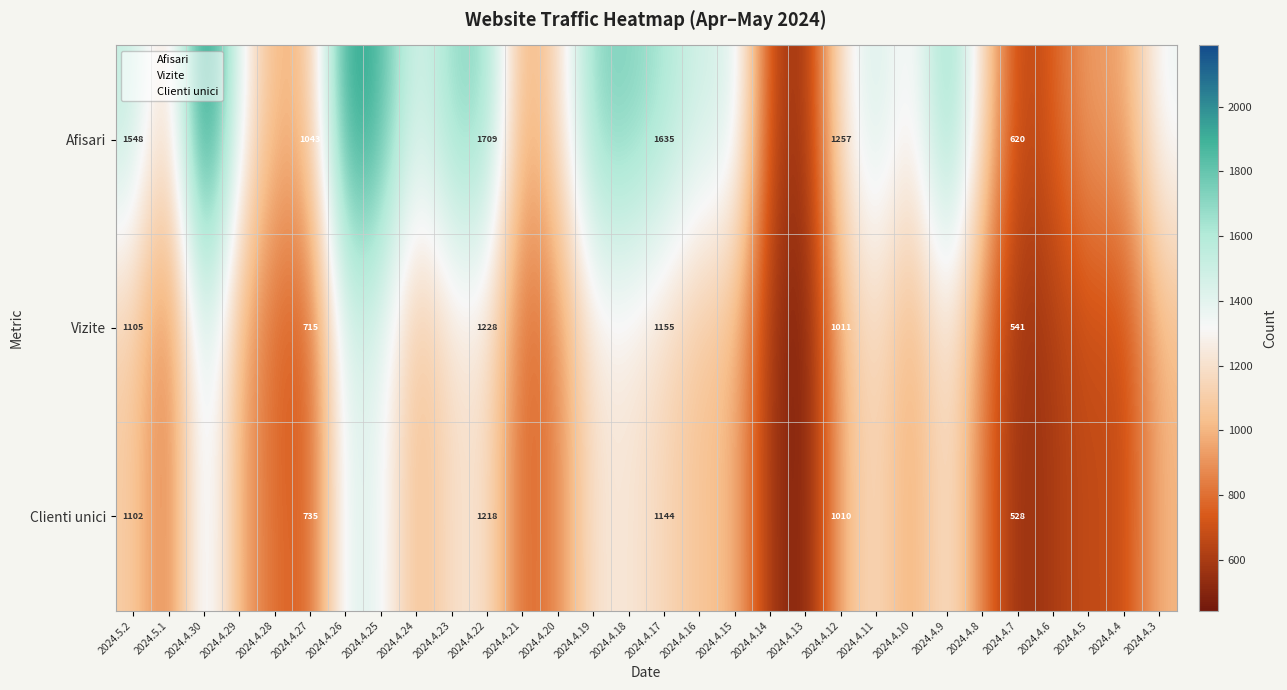

At which label is Clienti unici closest to 981?

2024.4.29